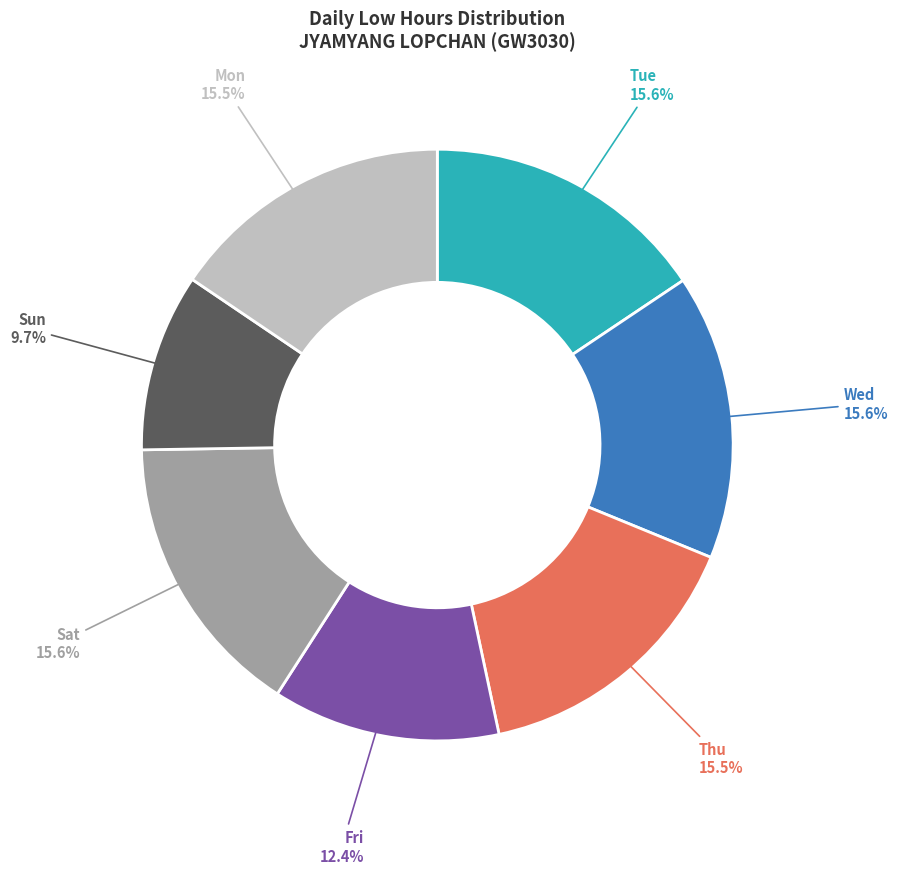

Is there a majority slice in this chart?

No